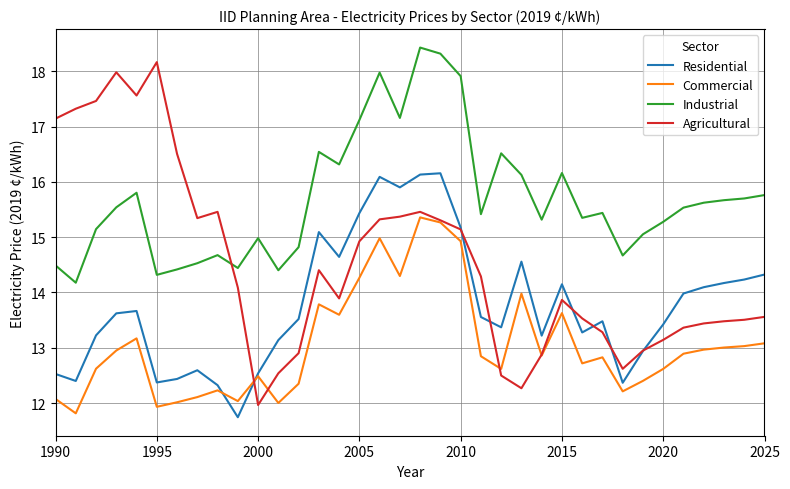

What is the lowest value of the Agricultural series?

12.0